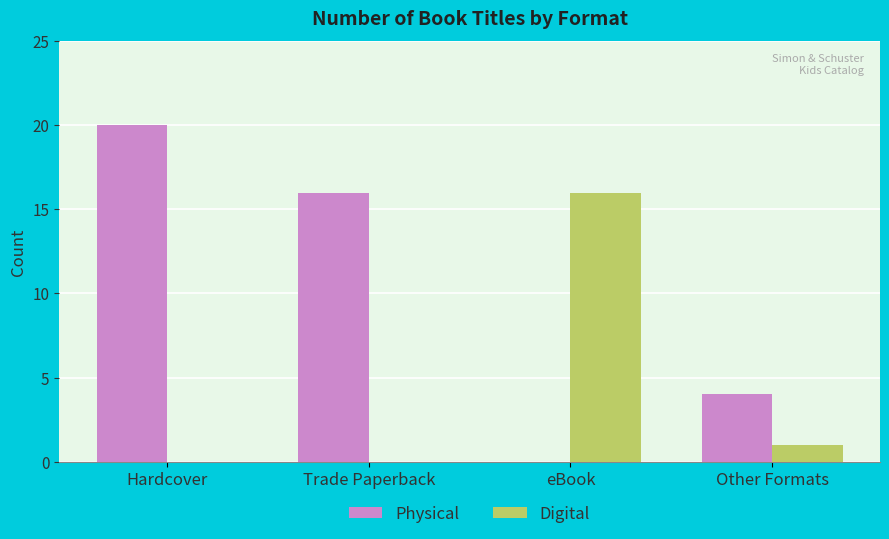

Read the Physical value at Other Formats, to the nearest 5.

5